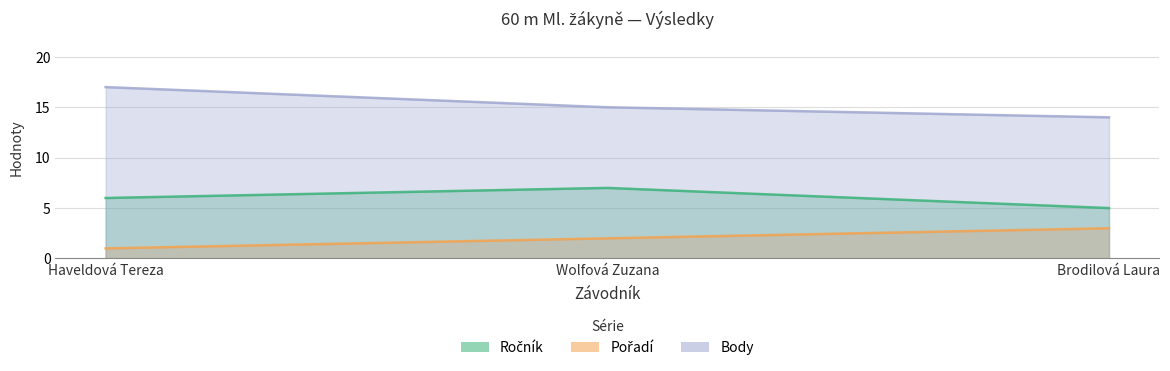

What are all the series names shown in the legend?

Ročník, Pořadí, Body